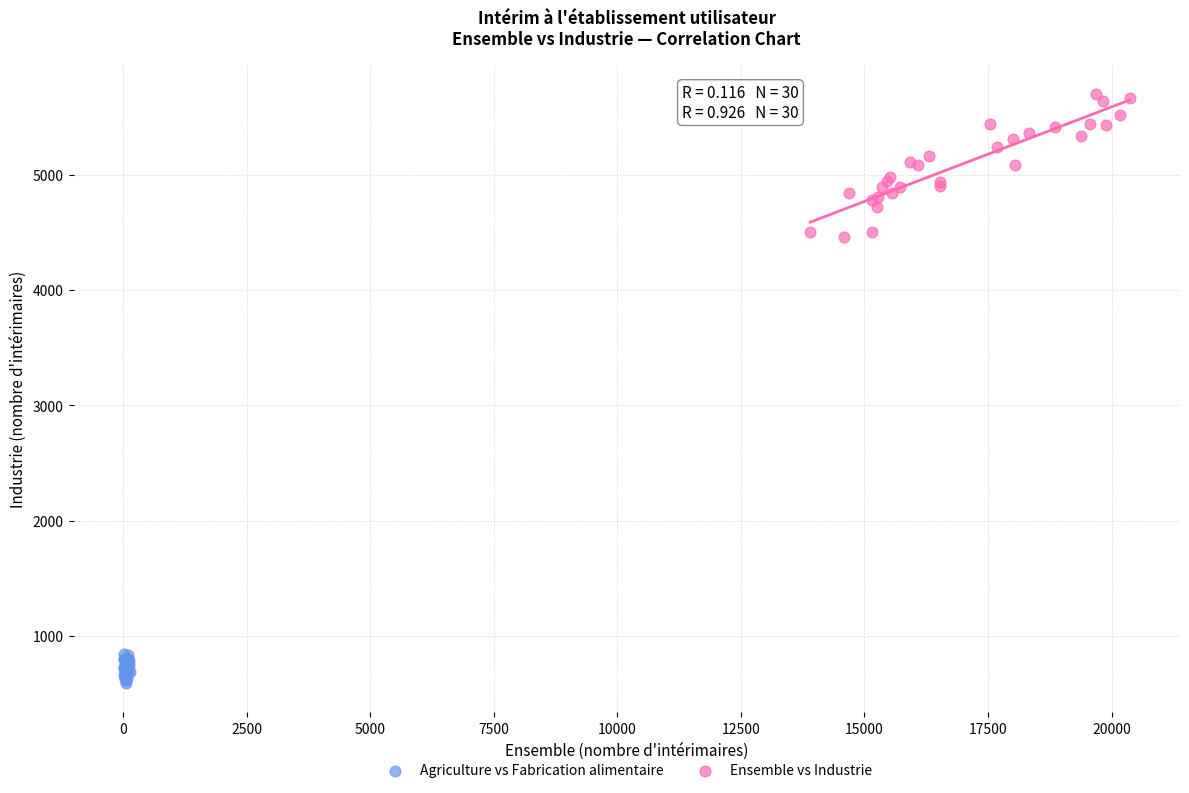

Which series has the largest Y range (max minus min)?

Ensemble vs Industrie